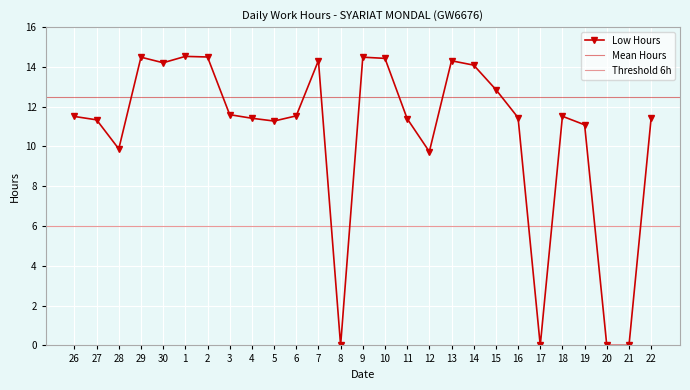

What is the value of the 20th point from the left?

12.9